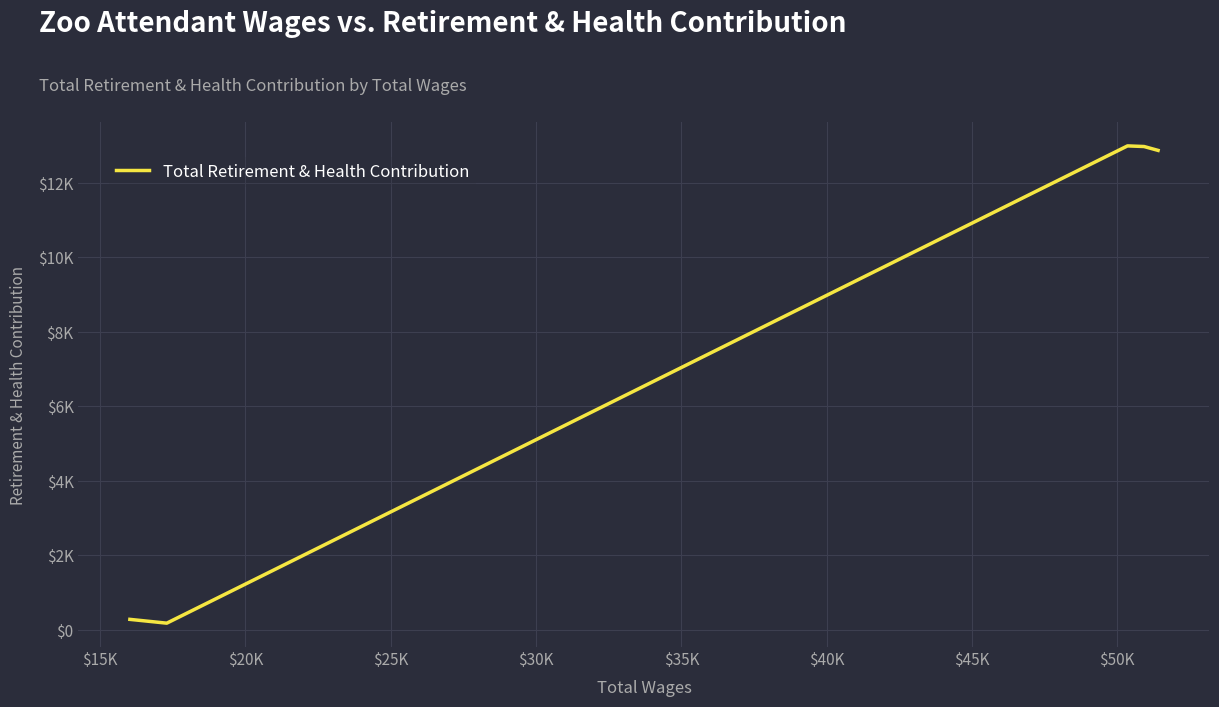

How many data points does each series have?

5